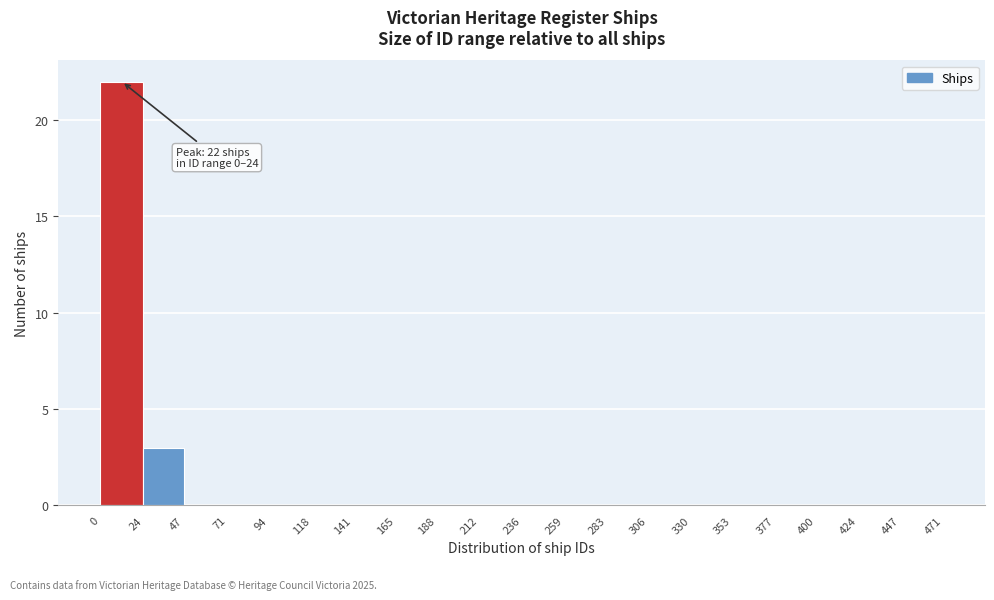

Over which range of the x-axis is the bar tallest?

0 to 24